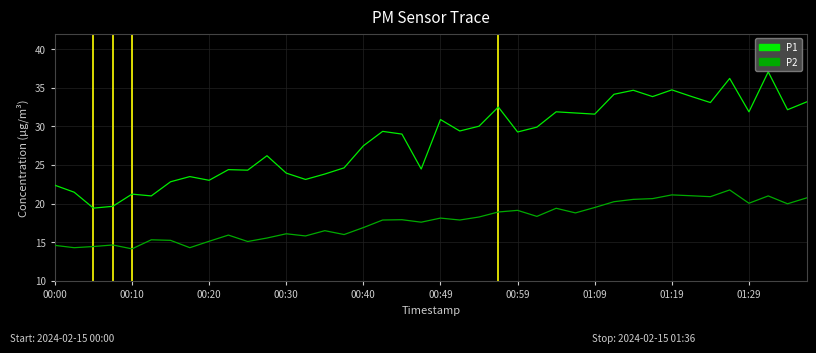

True or false: P2 and P1 intersect in this chart.

False